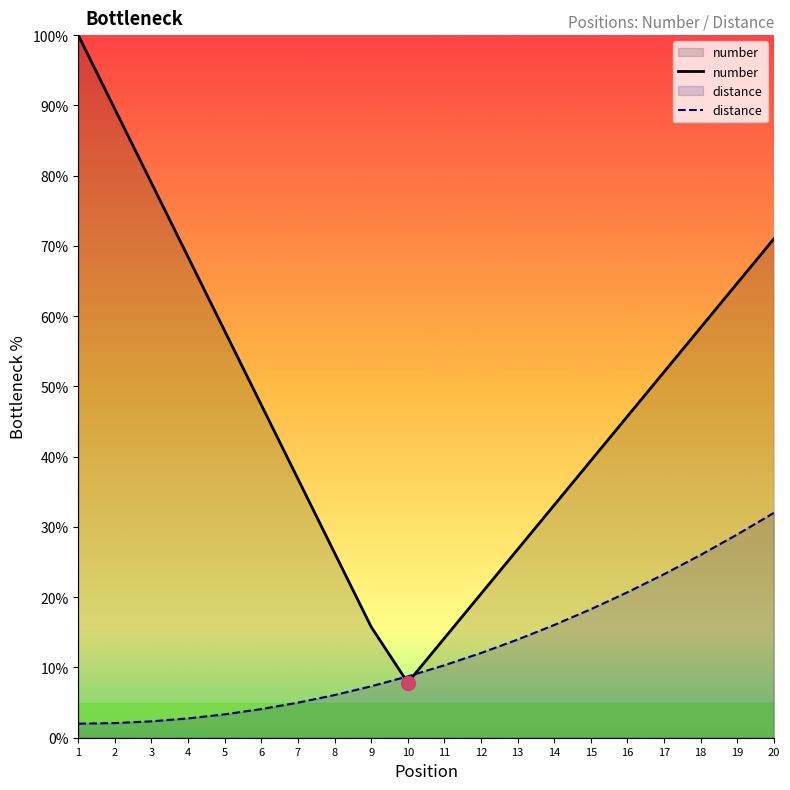

At which label does number reach its minimum?

10